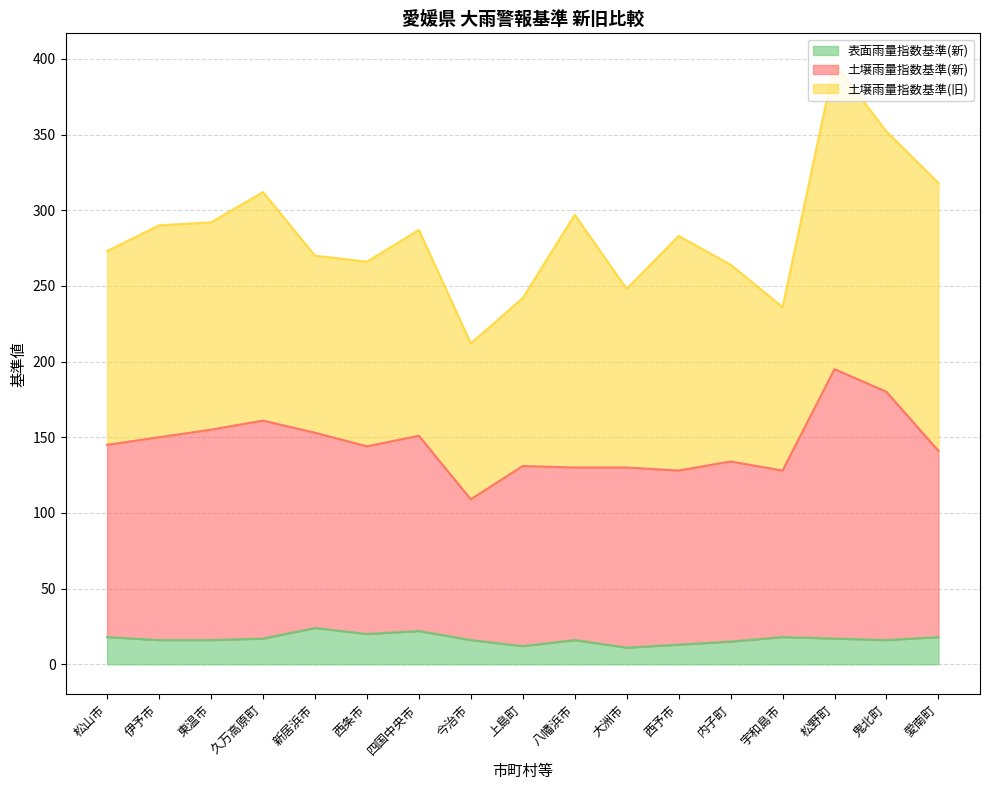

Which category has the highest value in the 表面雨量指数基準(新) series?

新居浜市